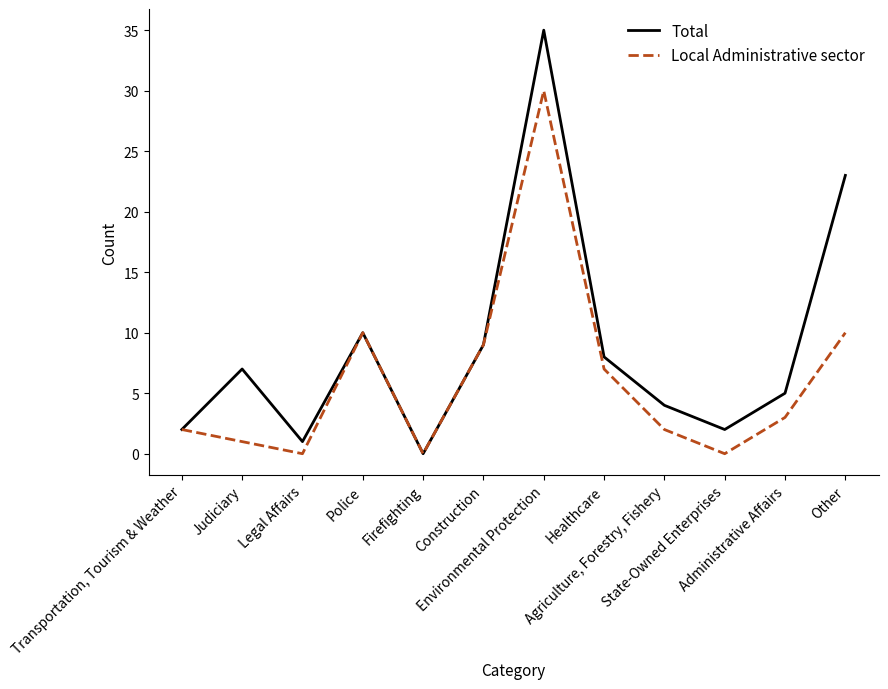

What is the approximate value of Local Administrative sector at Construction, to the nearest 5?

10